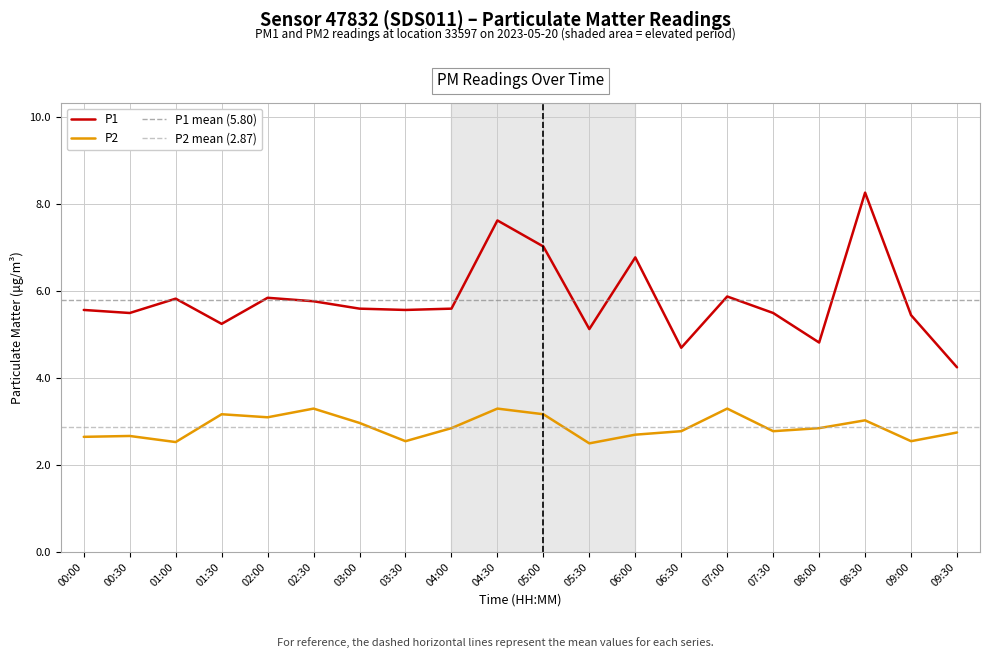

The value of P1 at 06:00 is 4.4. True or false?

False